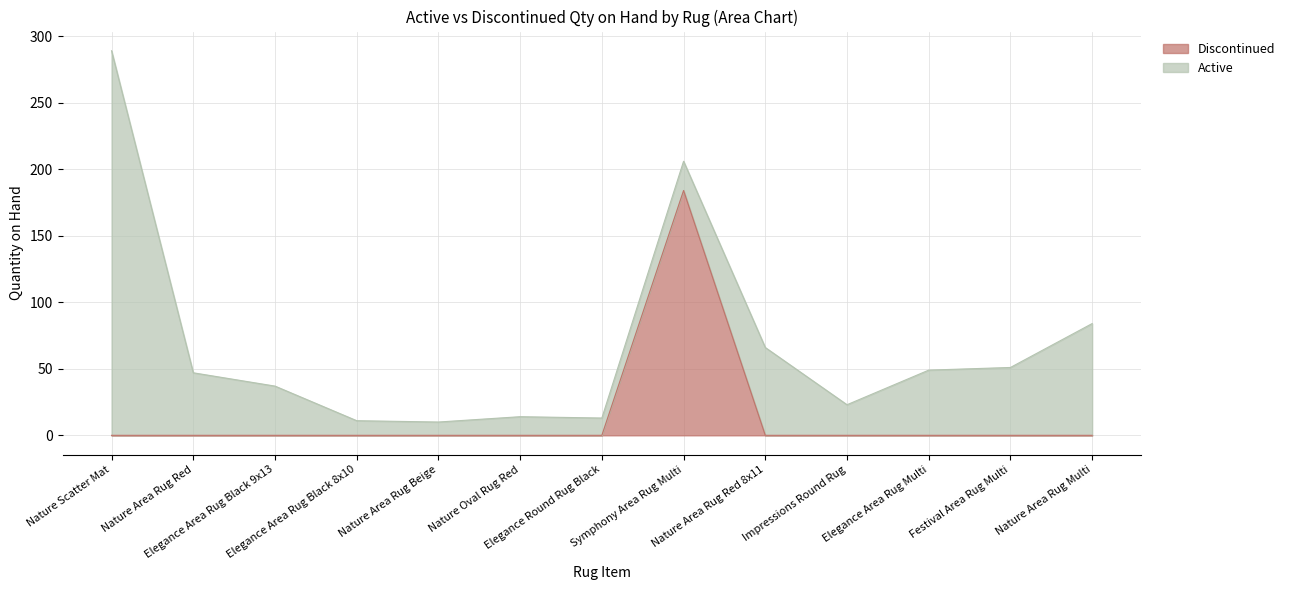

What is the label of the 1st point from the left?

Nature Scatter Mat